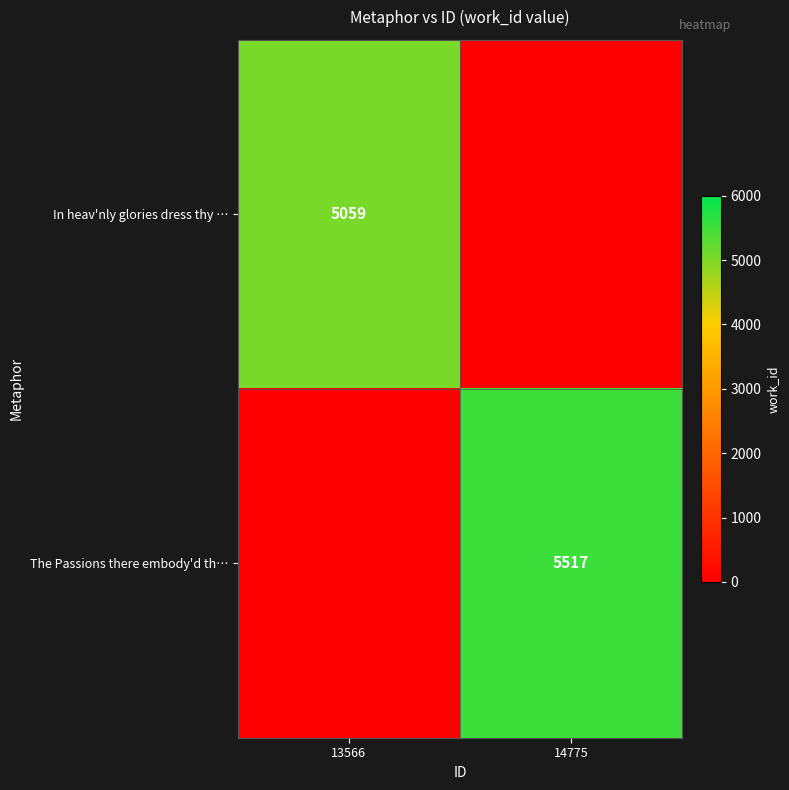

How many distinct data groups are displayed?

2